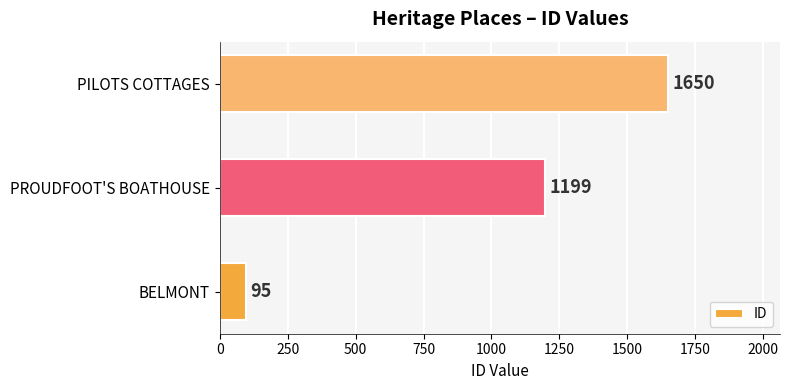

How many values are between 95 and 1650?

3